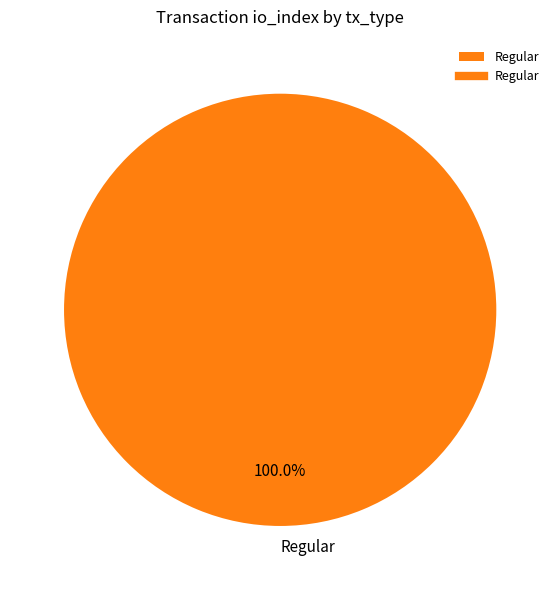

Does any single category account for the majority?

Yes